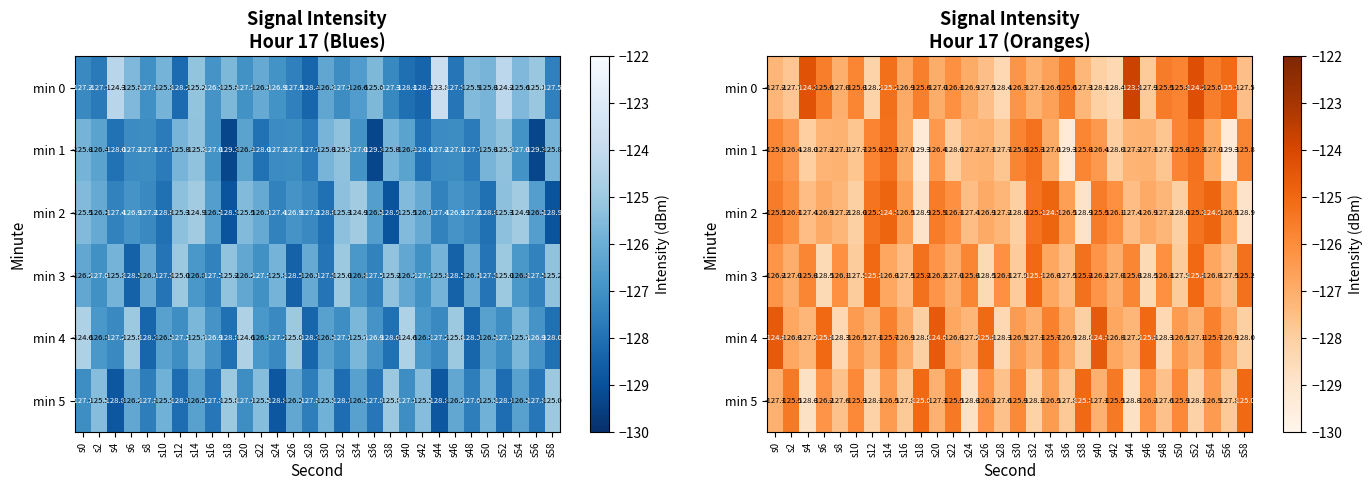

At which category is the sum across all series the highest?

s14